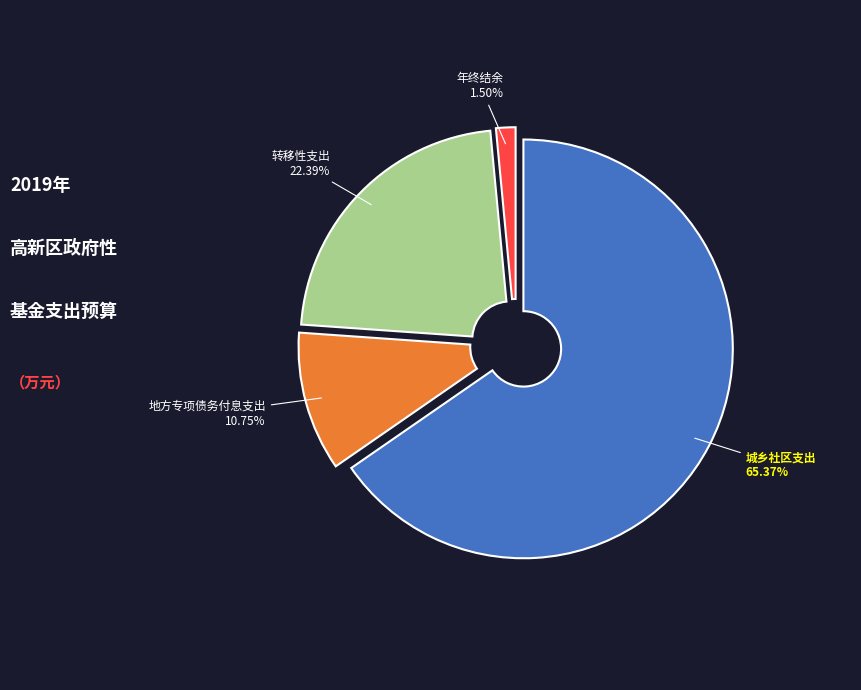

Is there a majority slice in this chart?

Yes